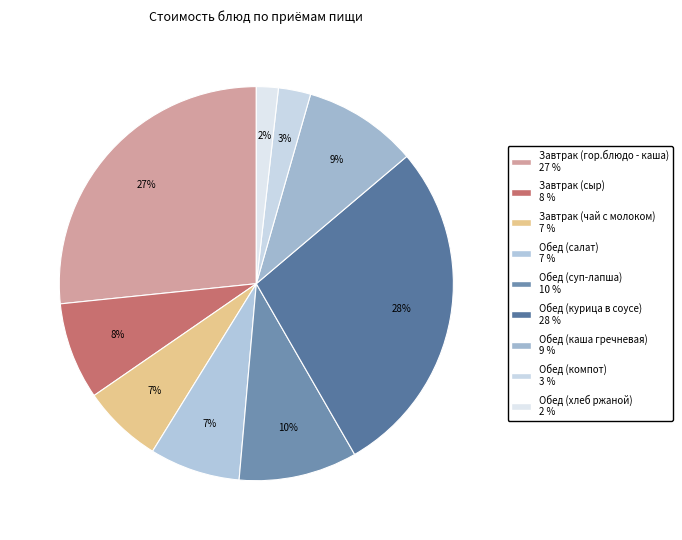

Rank the categories by value from highest to lowest.

Обед (курица в соусе), Завтрак (гор.блюдо - каша), Обед (суп-лапша), Обед (каша гречневая), Завтрак (сыр), Обед (салат), Завтрак (чай с молоком), Обед (компот), Обед (хлеб ржаной)